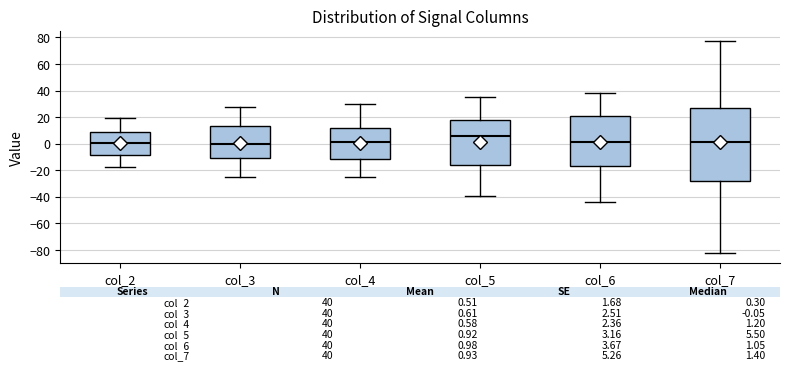

Which box is the tallest, from its lower edge to its upper edge?

col_7